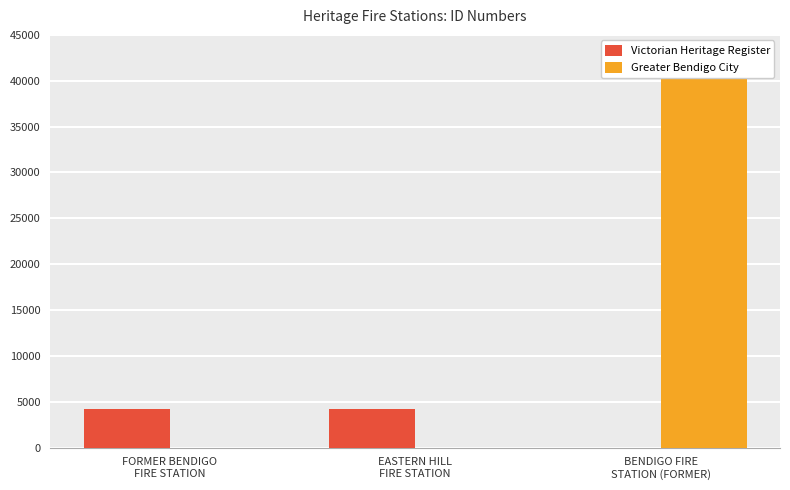

Which series has the largest range (max minus min)?

Greater Bendigo City